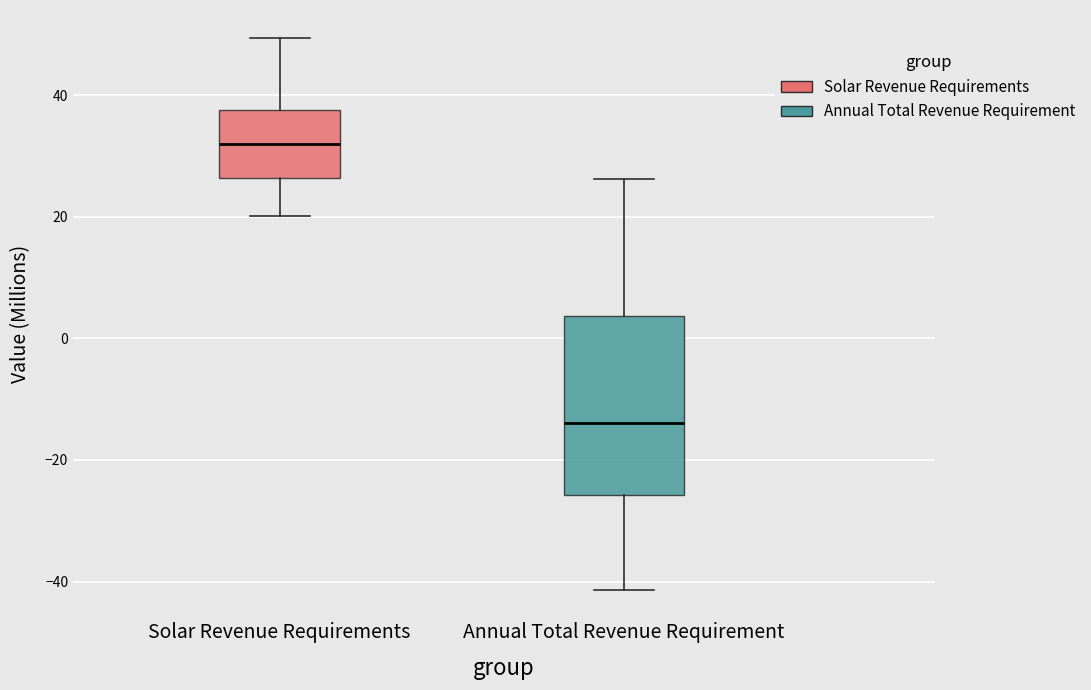

Where does the upper whisker of the box for Annual Total Revenue Requirement end on the y-axis? The values are not printed on the chart, so give them approximately, as read against the axis.

26